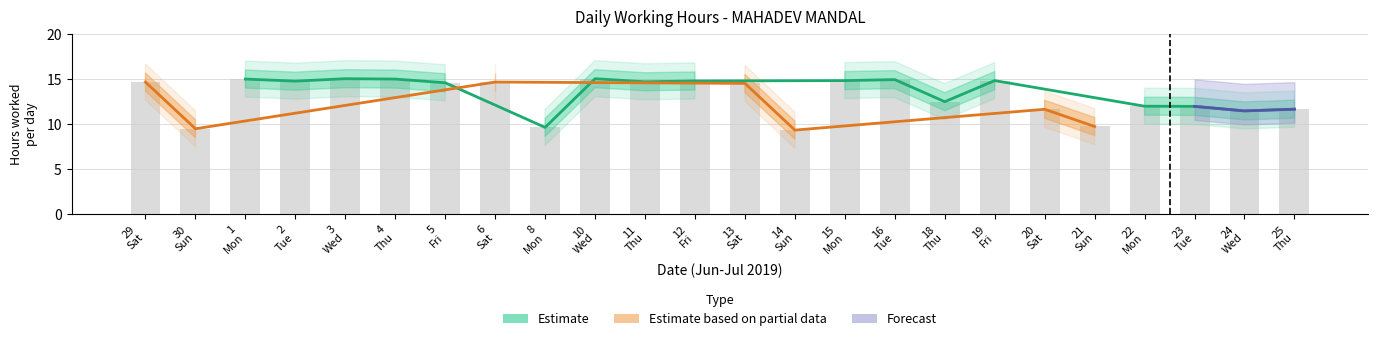

Between 19 and 11, which is larger?

19